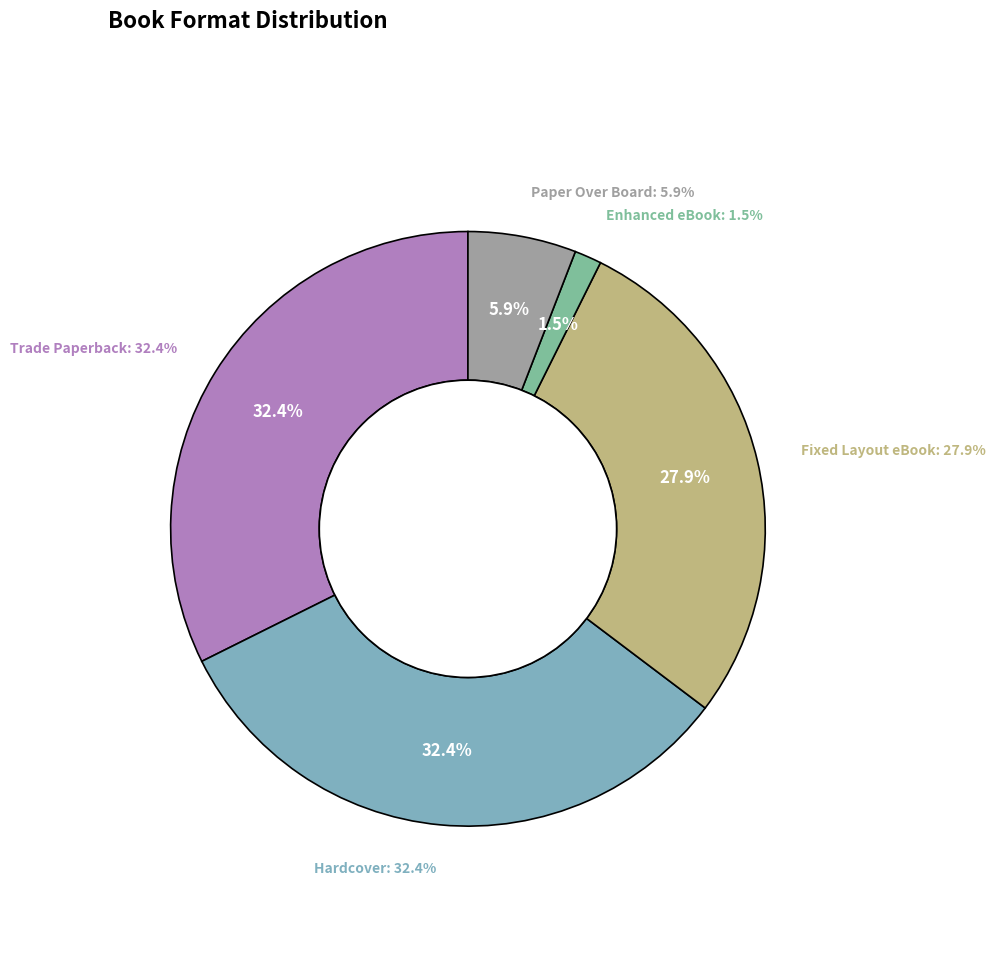

Rank the categories by value from lowest to highest.

Enhanced eBook, Paper Over Board, Fixed Layout eBook, Trade Paperback, Hardcover